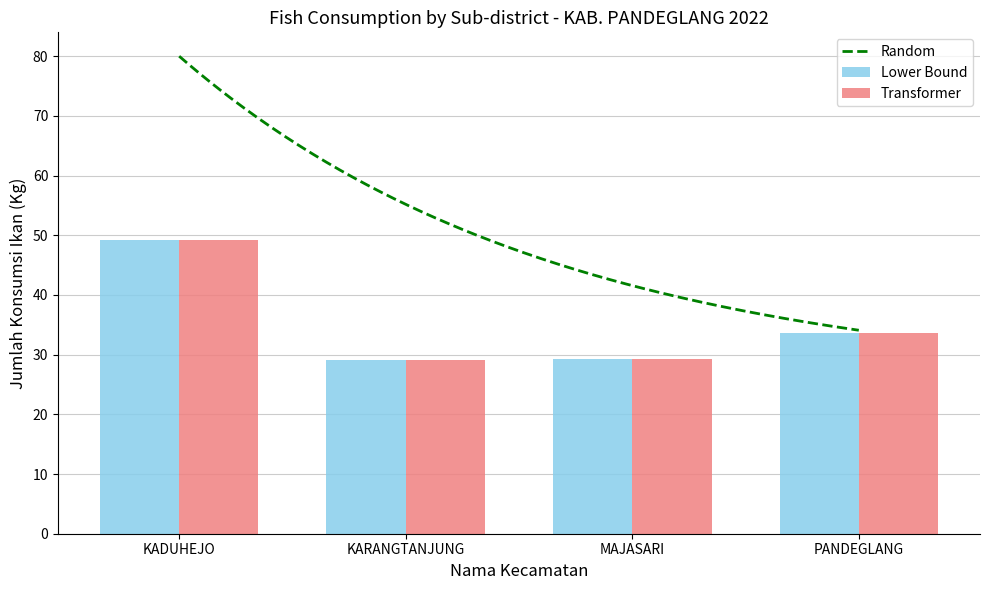

Read the Lower Bound value at KADUHEJO.

49.3